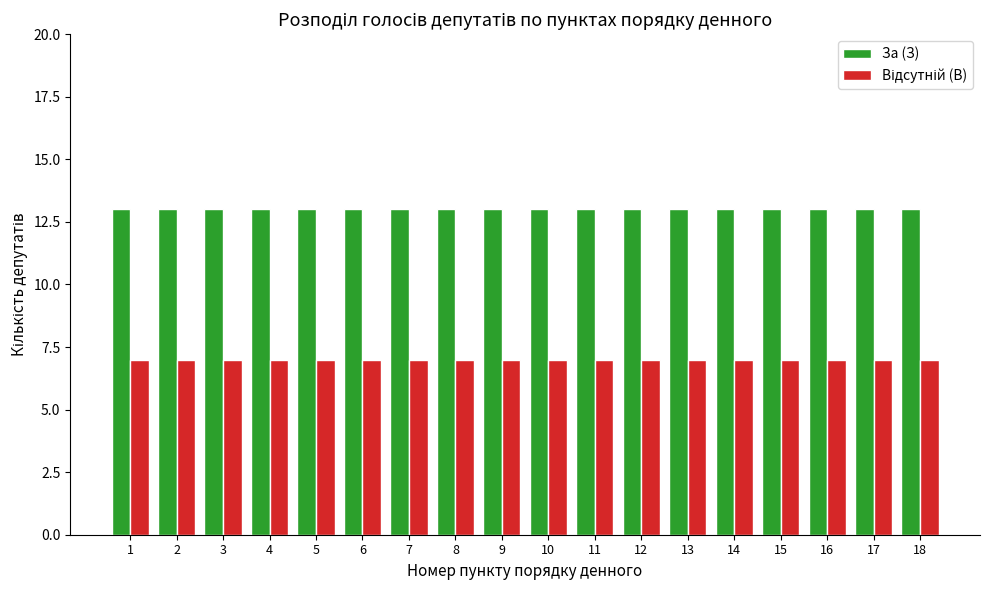

How many bars are there in total?

36